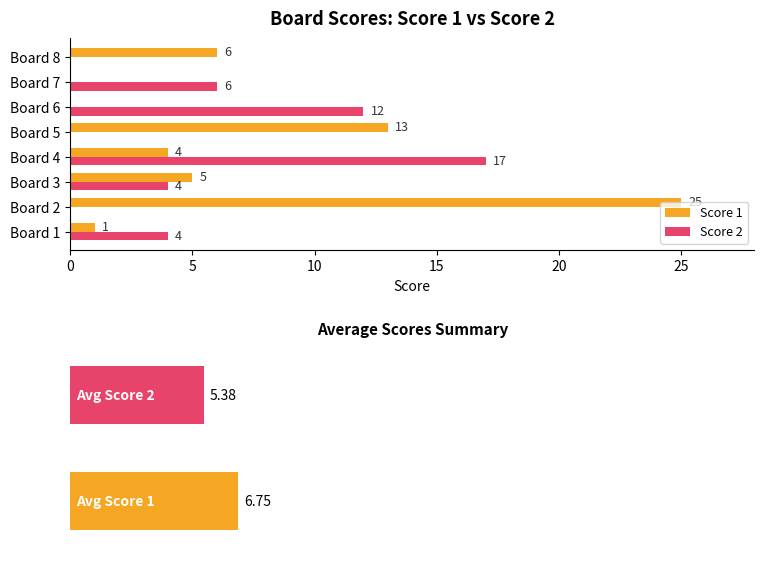

Which series has the largest total across all categories?

Score 1